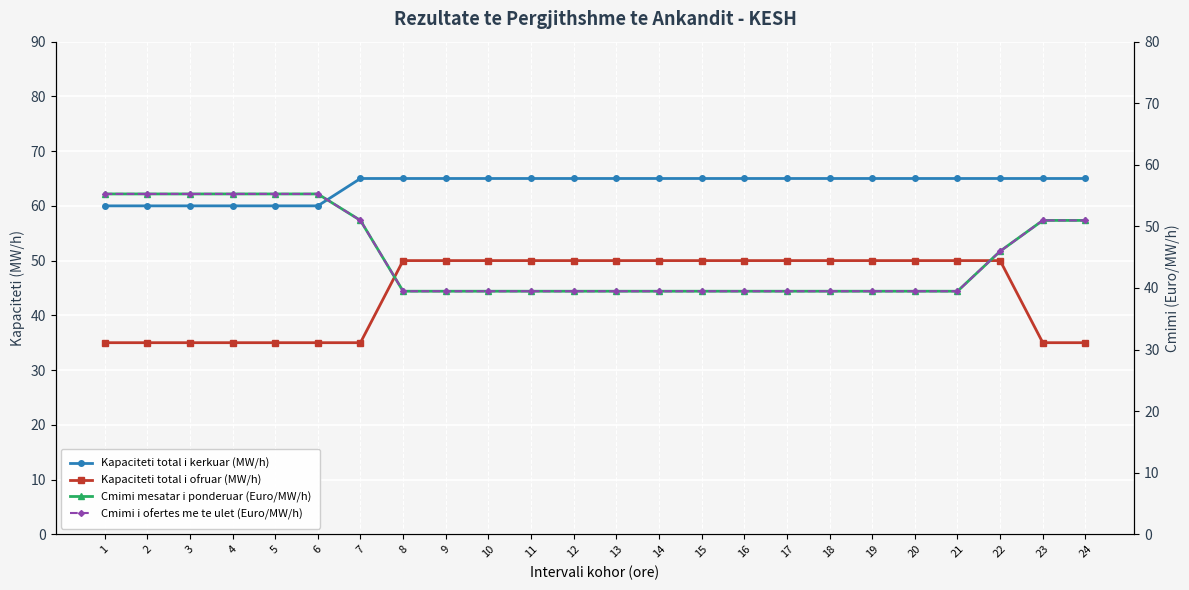

At 15, list the series in order from largest to smallest.

Kapaciteti total i kerkuar (MW/h), Kapaciteti total i ofruar (MW/h), Cmimi mesatar i ponderuar (Euro/MW/h), Cmimi i ofertes me te ulet (Euro/MW/h)